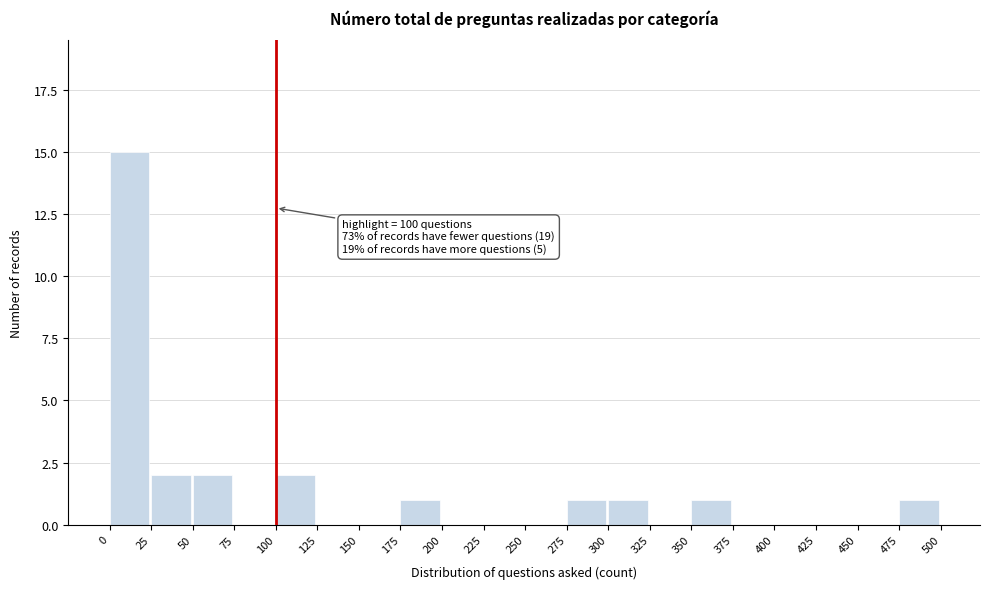

Which range on the x-axis has the tallest bar?

0 to 25